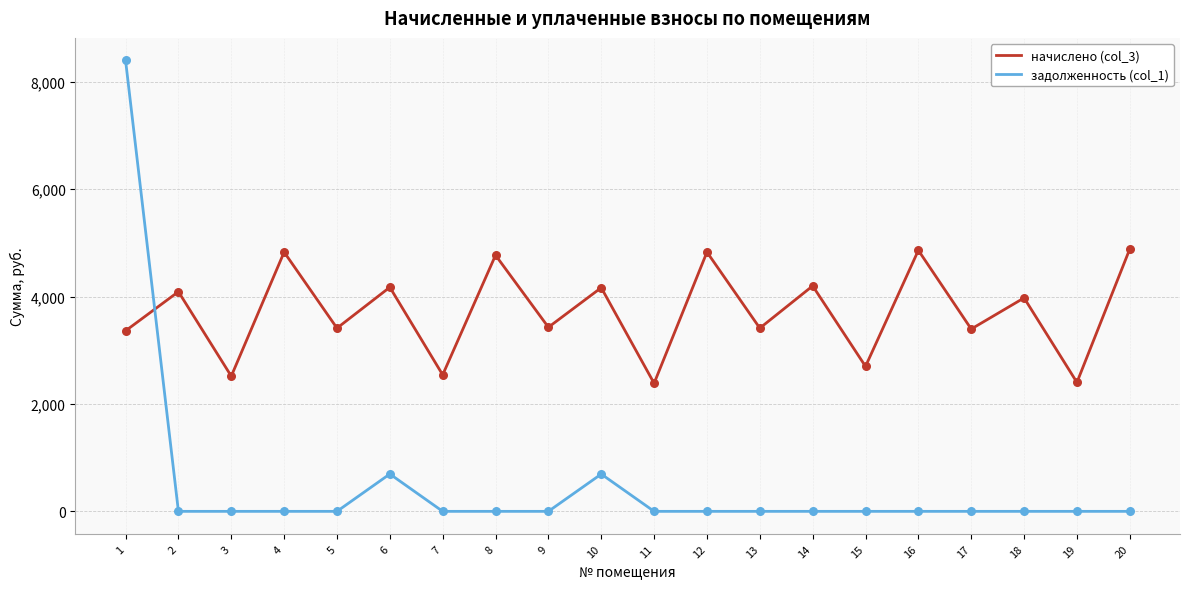

Between 4 and 13, which series saw the biggest shift?

начислено (col_3)